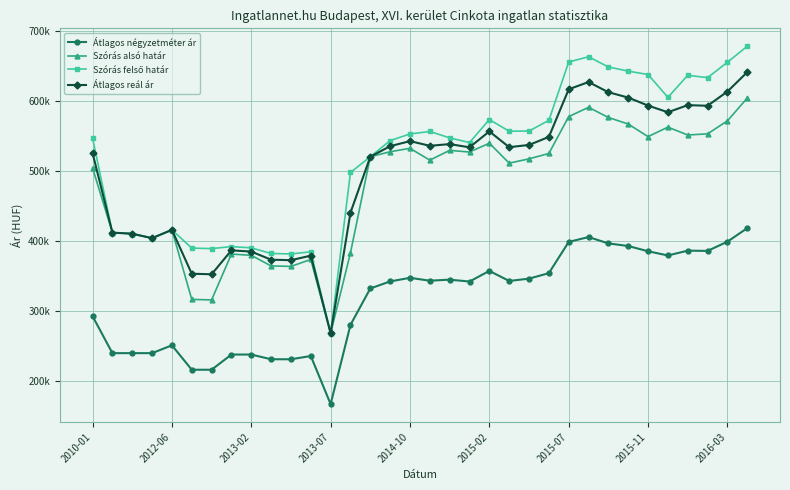

Is this an area chart (filled region under the line)?

No